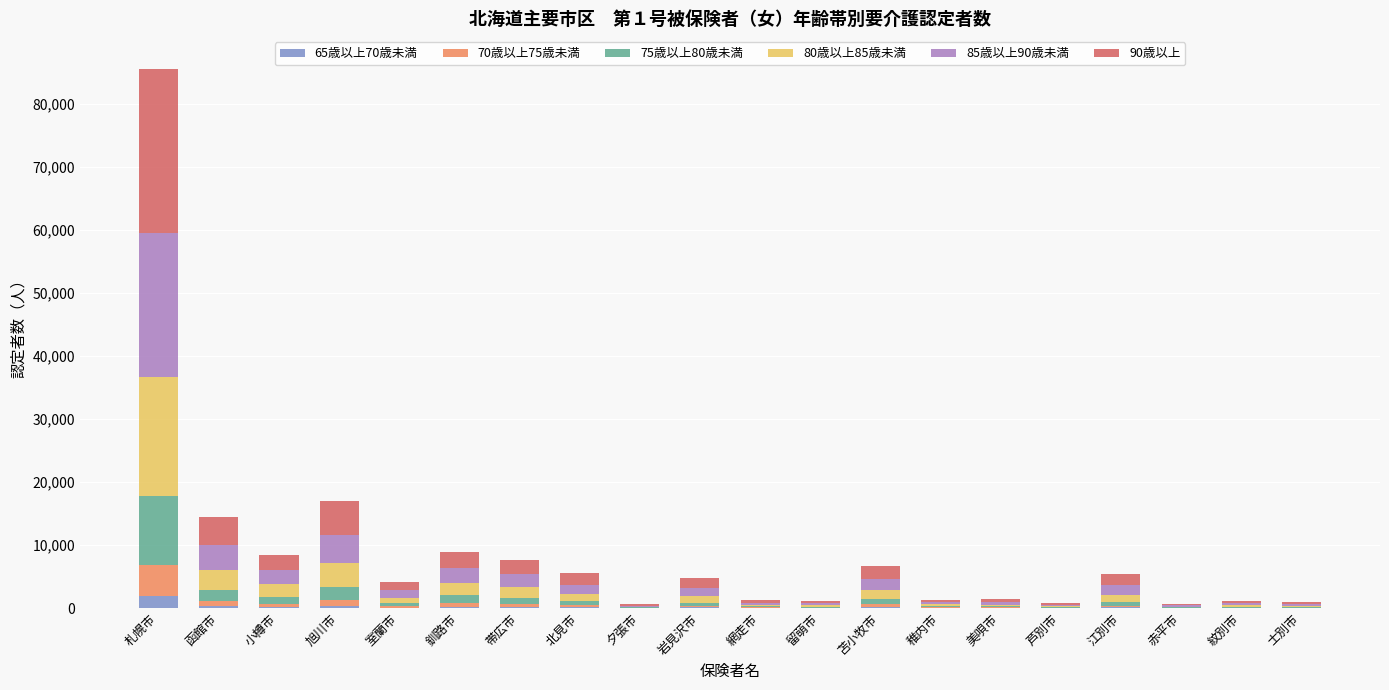

What is the sum of the 65歳以上70歳未満 values at 美唄市 and 室蘭市?

86